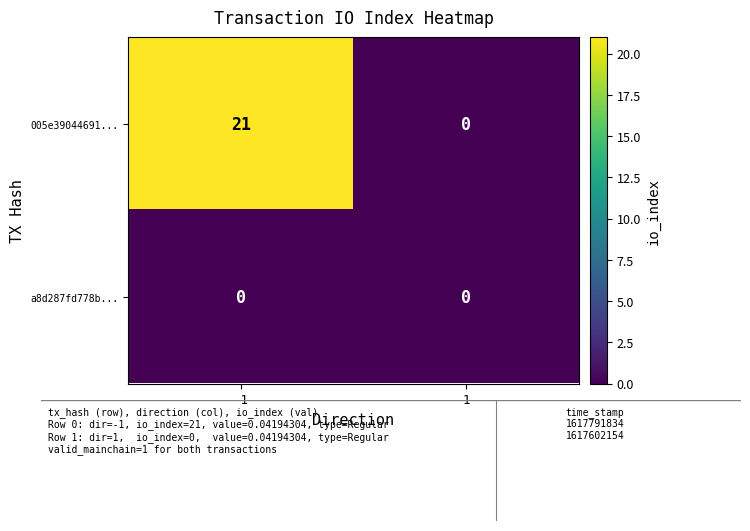

True or false: 005e39044691... has a value of 30 at -1.

False